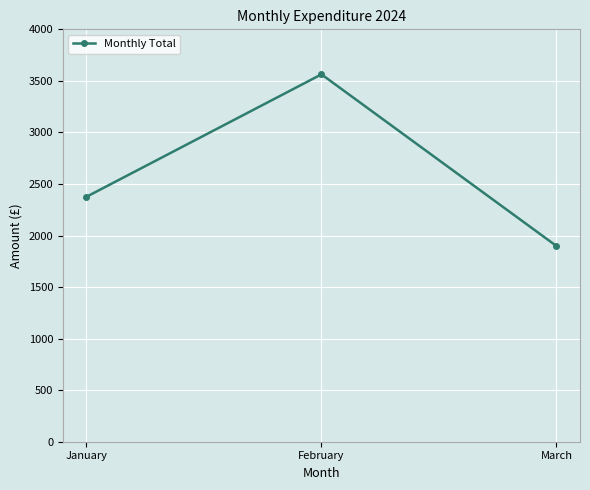

Reading left to right, what are all the values shown in this chart?

January=2375.5	February=3563.4	March=1898.2